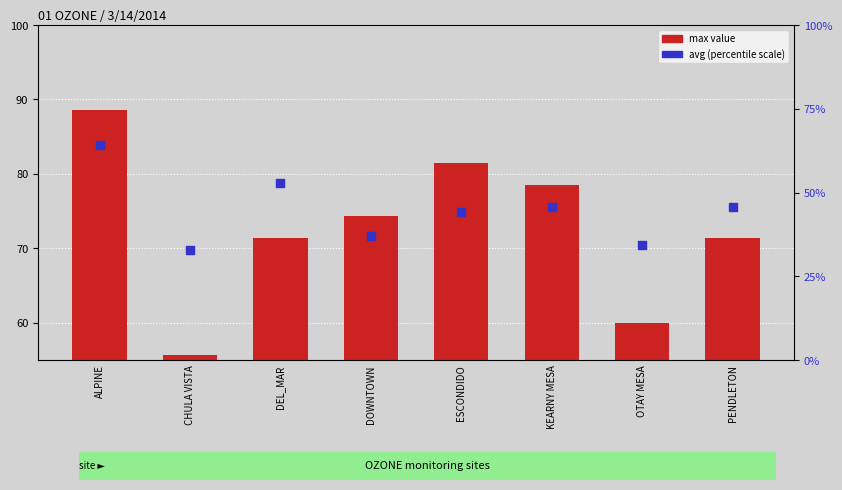

Which series has the largest total across all categories?

max